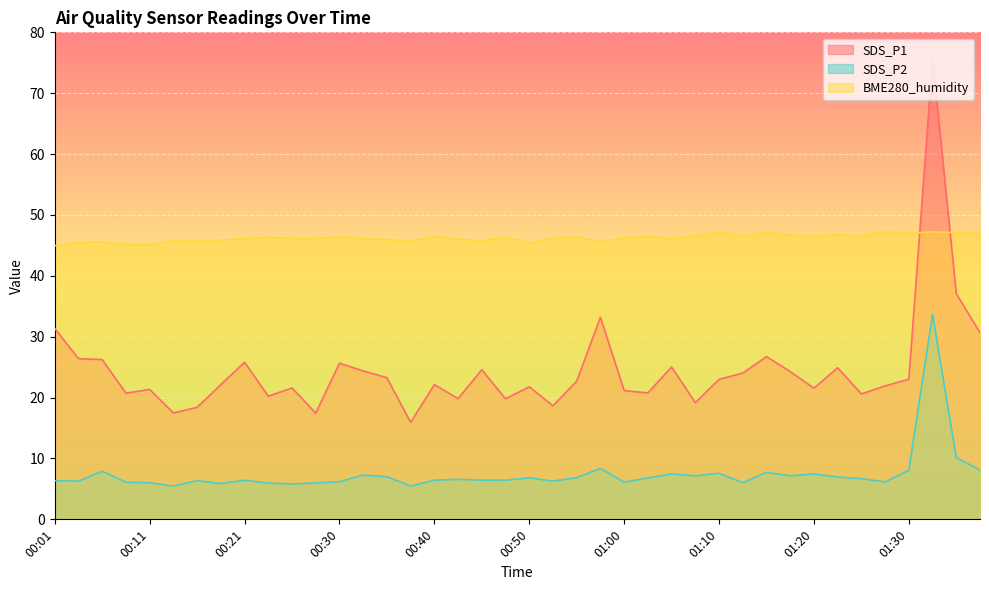

Where do SDS_P1 and BME280_humidity first cross each other?

01:30 and 01:33